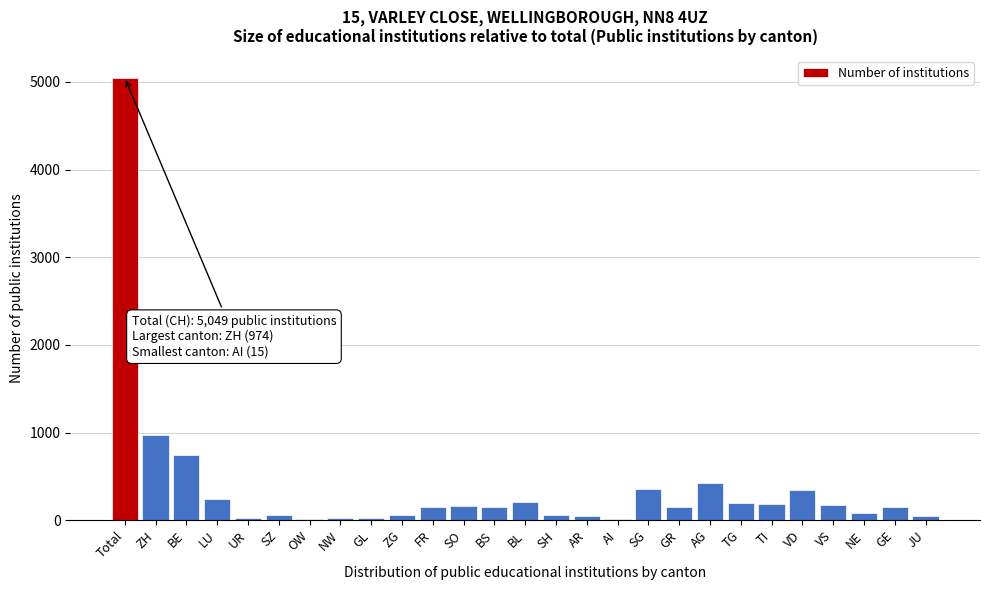

Between BE and SO, which is larger?

BE